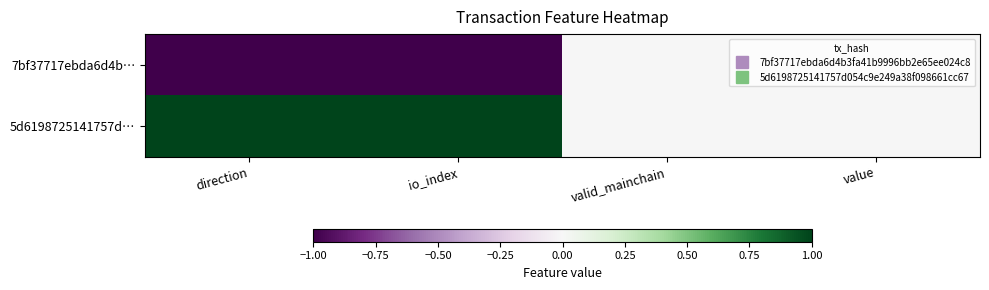

At which category does the chart reach its minimum across all series?

direction